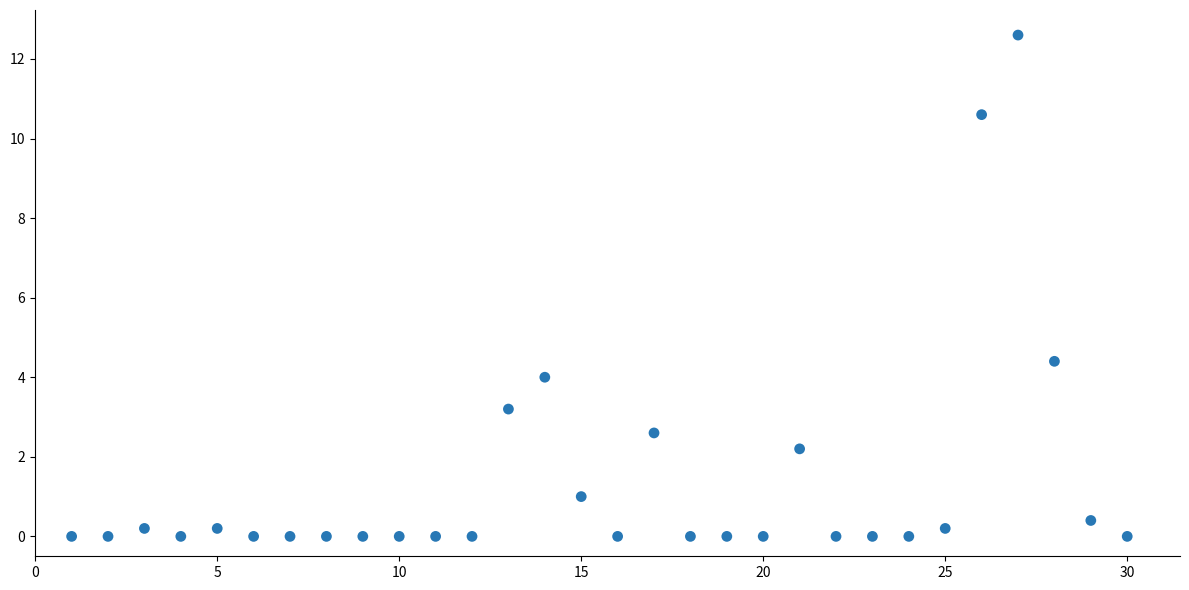

What Y value in the scatter plot is closest to 6?

4.4